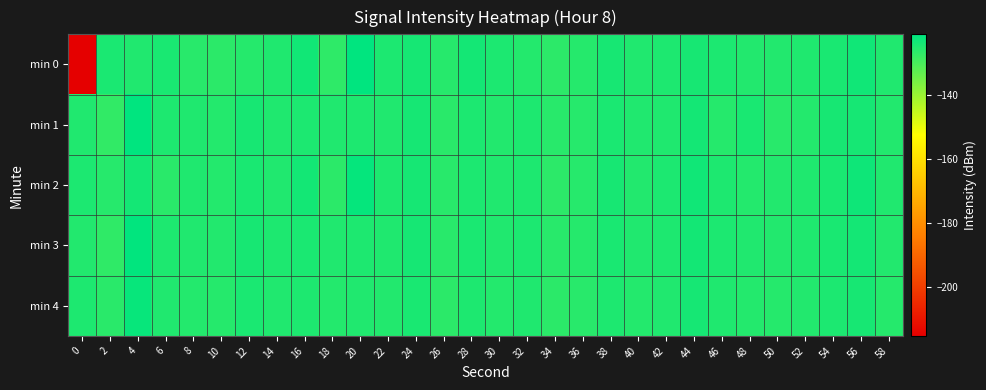

List the series in order of their peak value, lowest first.

min 4, min 2, min 3, min 0, min 1